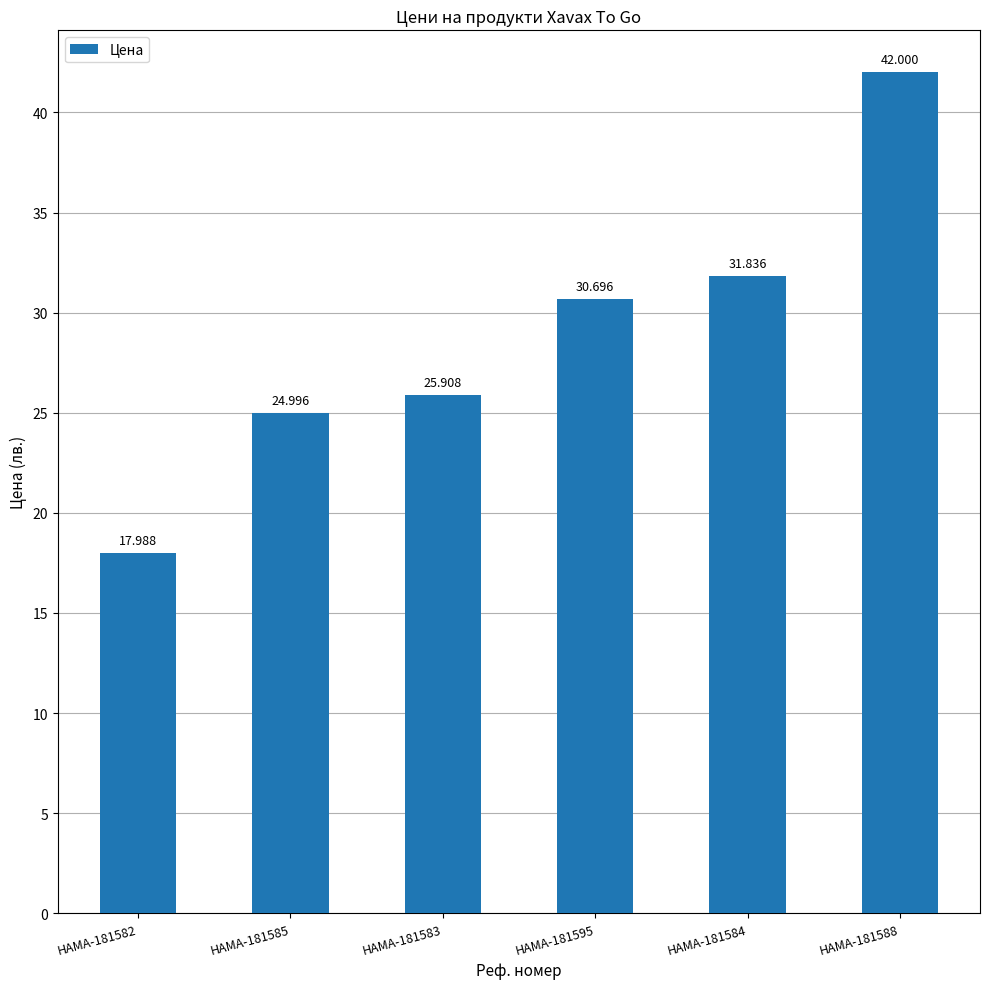

What is the change in value from HAMA-181585 to HAMA-181583?

+0.9